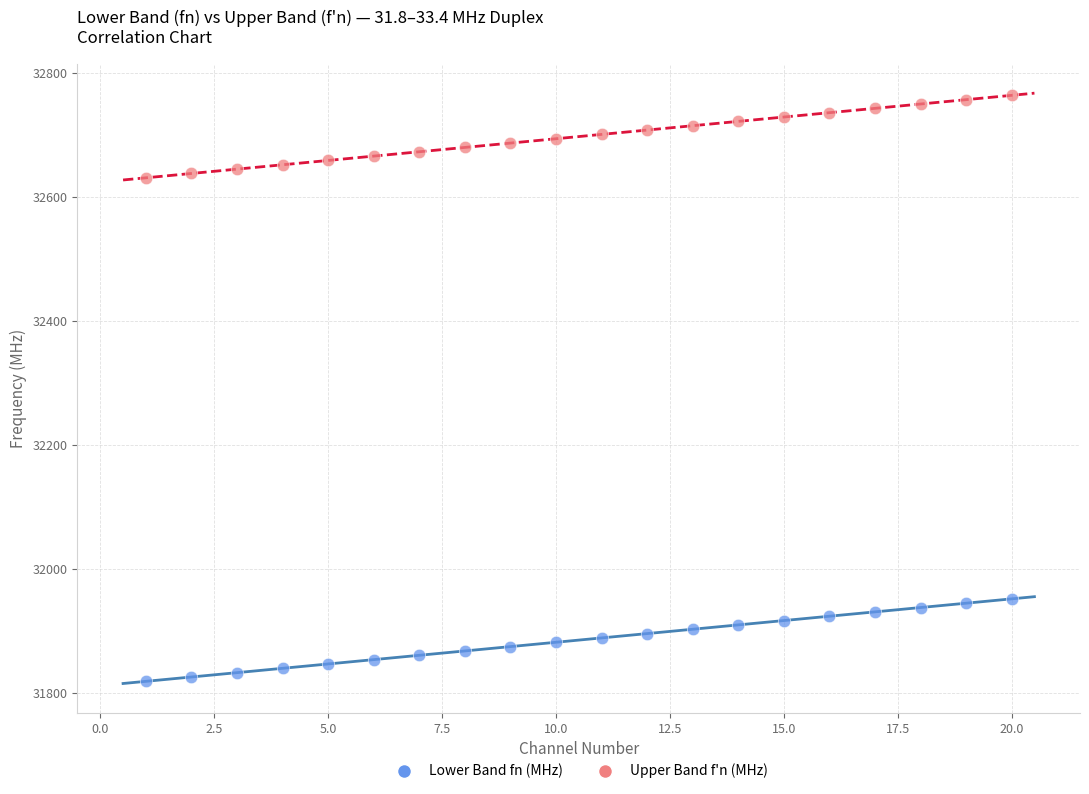

Which series reaches the maximum Y coordinate?

Upper Band f'n (MHz)